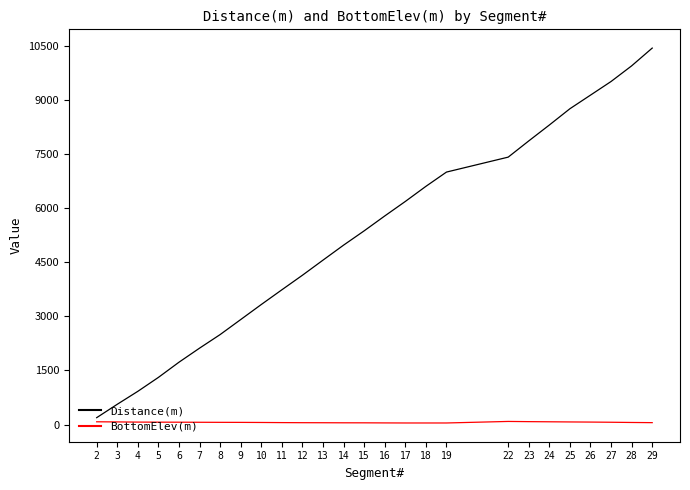

What is the difference between the maximum and minimum values in the BottomElev(m) series?

42.7